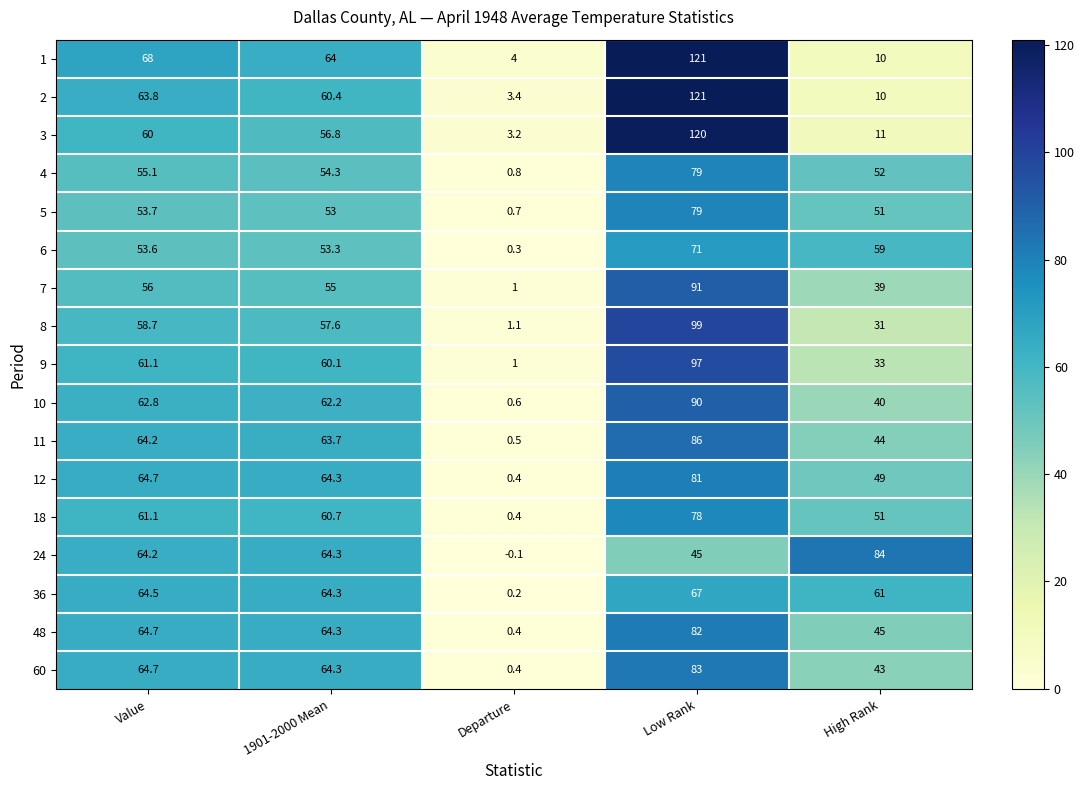

At which label does 10 first exceed 62?

Value